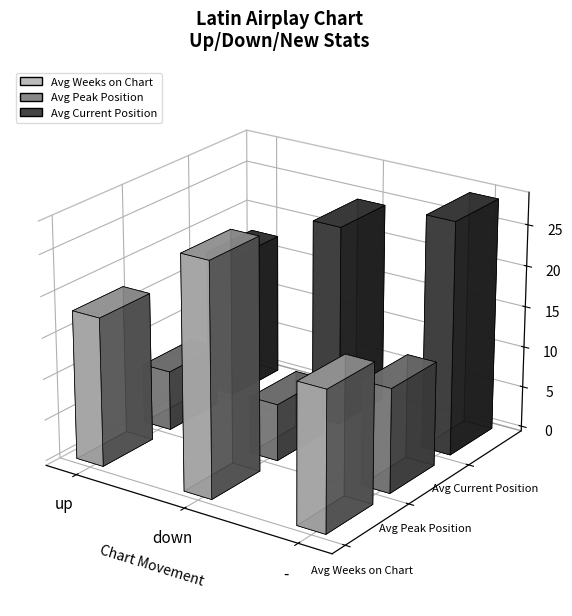

What is the label of the 3rd bar from the right?

up